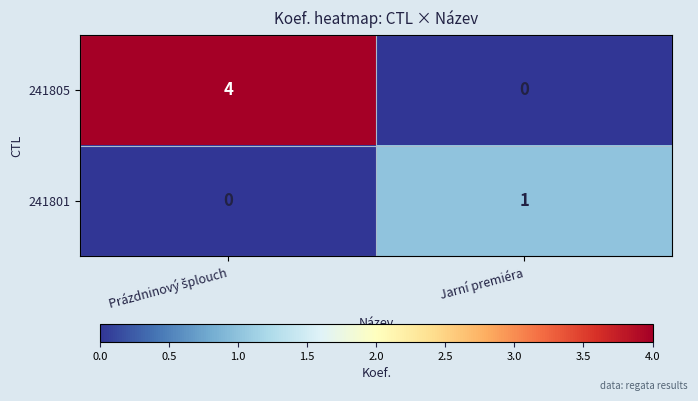

Reading left to right, what are all the values shown in this chart?

241805: 4	0
241801: 0	1